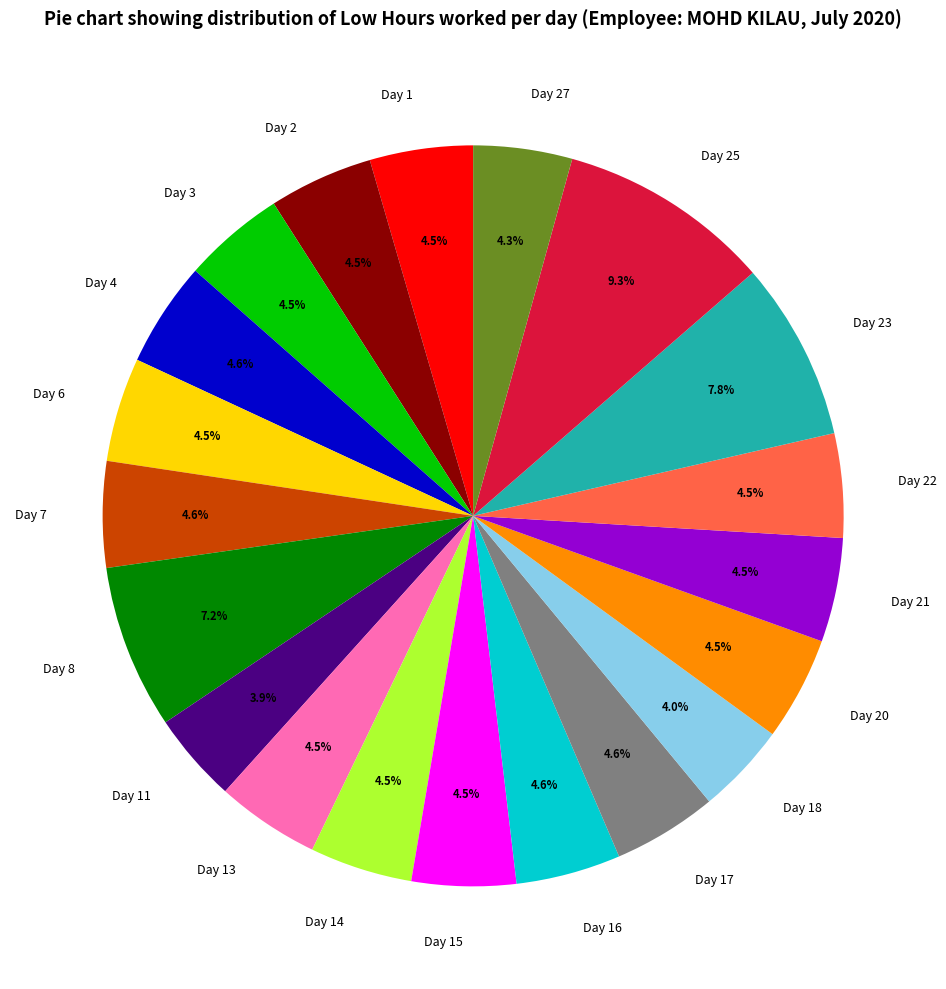

How many segments does this pie chart have?

20